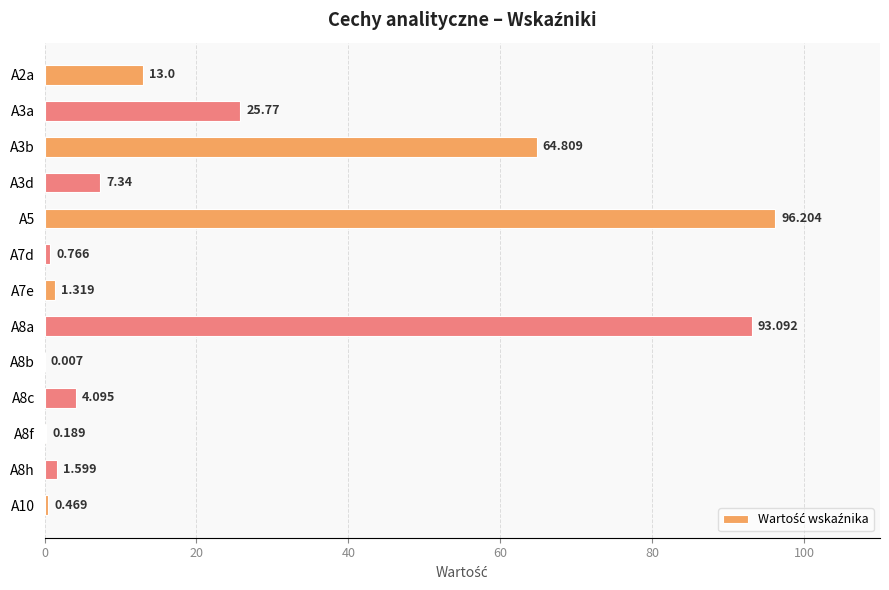

Are the bars horizontal?

Yes